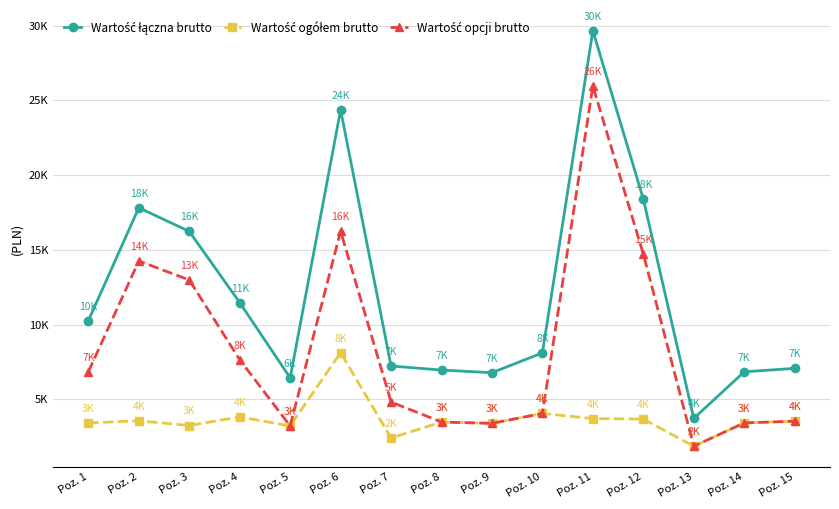

Which series has the largest total across all categories?

Wartość łączna brutto